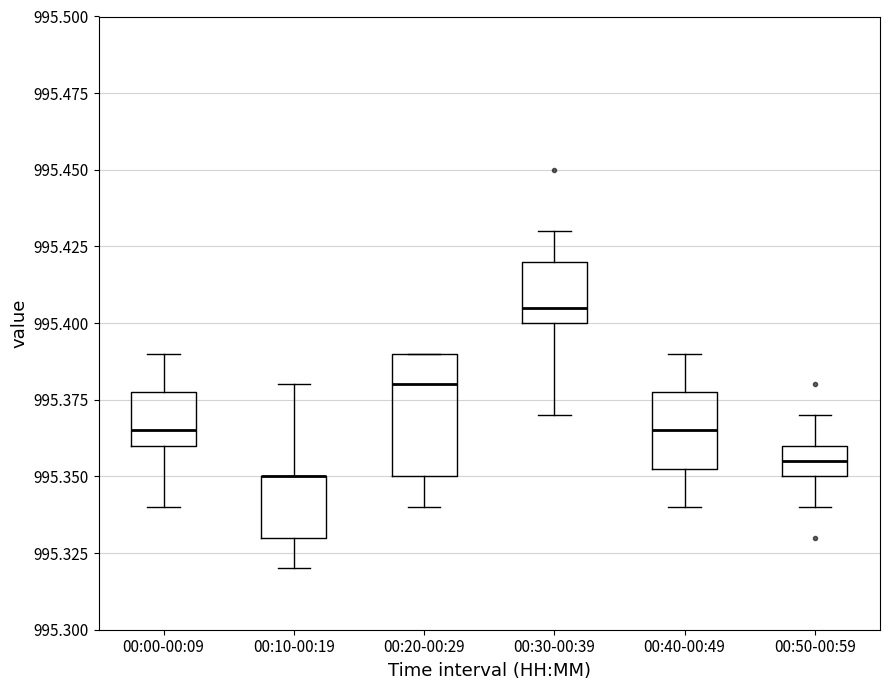

Where does the upper whisker of the box for 00:10-00:19 end on the y-axis? The values are not printed on the chart, so give them approximately, as read against the axis.

995.380